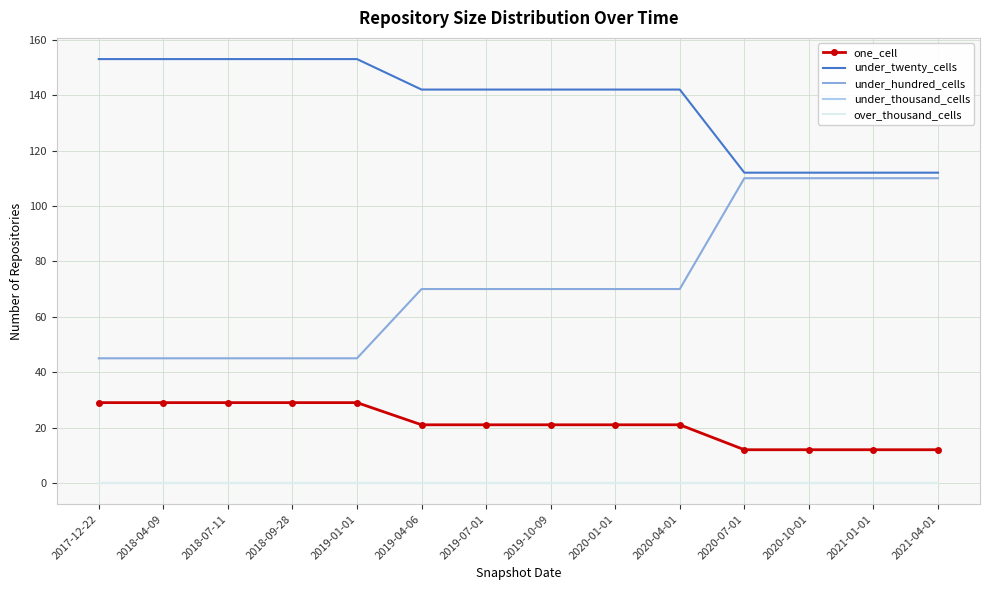

True or false: under_twenty_cells has more than 1 points higher than both neighbors.

False